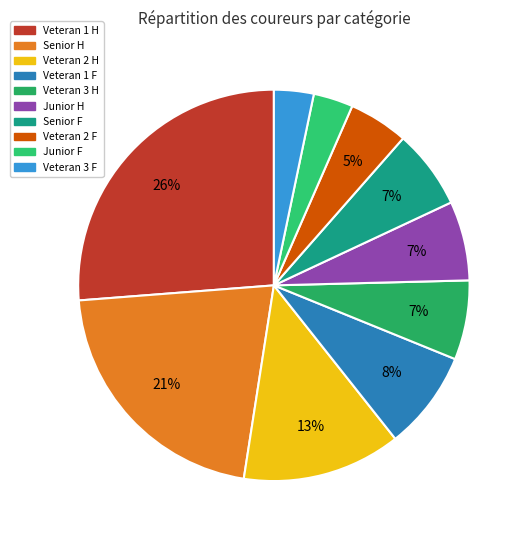

How many slices are in this pie chart?

10